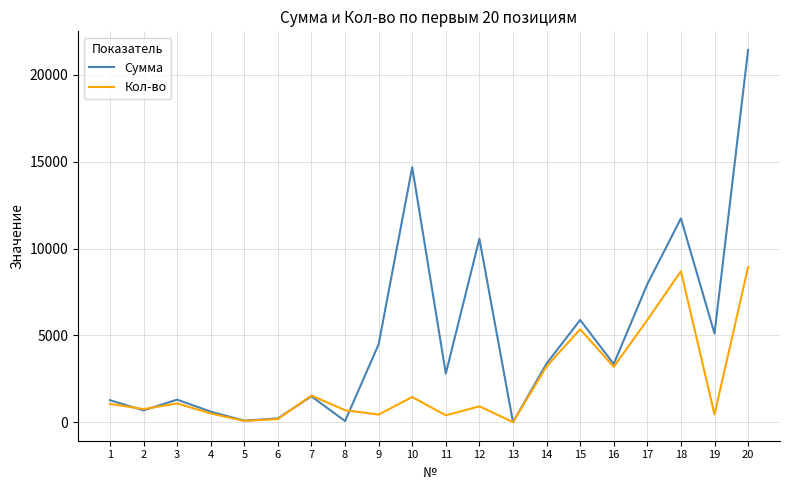

Rank the series at 20 from lowest to highest value.

Кол-во, Сумма